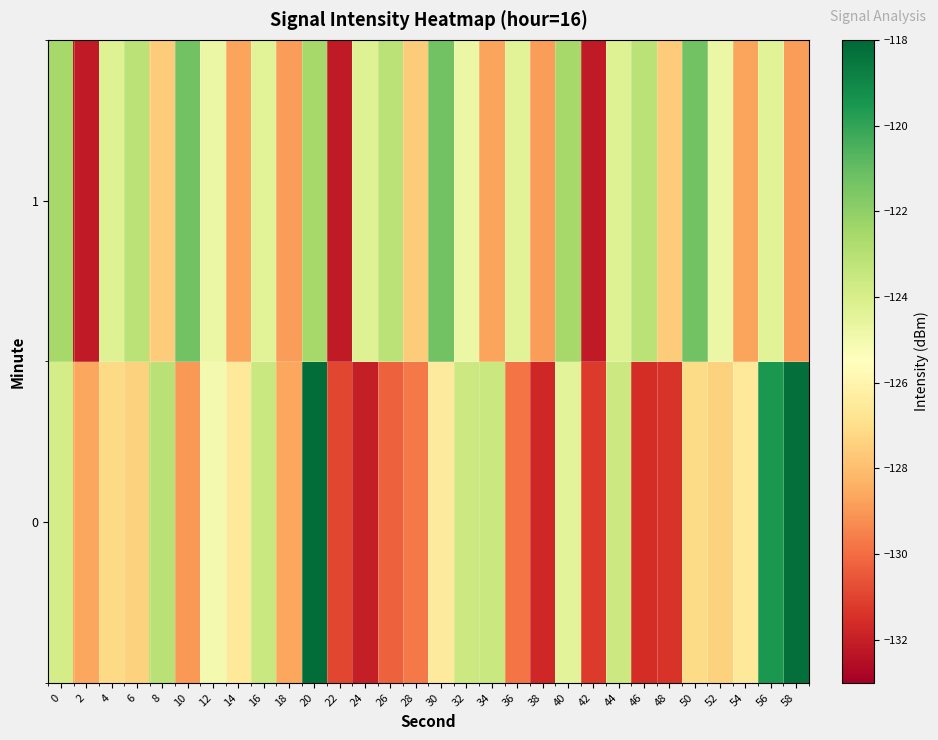

Rank the series by their maximum value, from highest to lowest.

0, 1